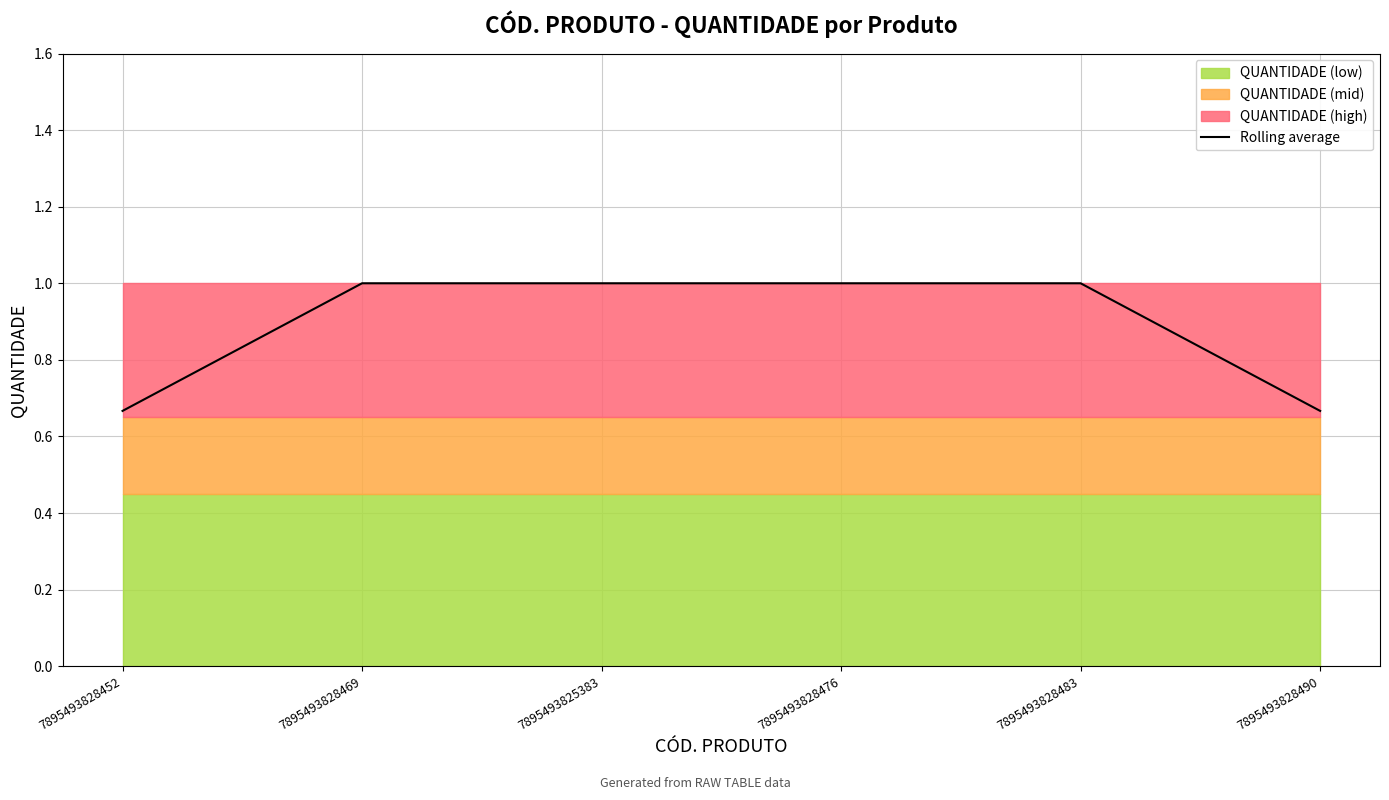

The value at 7895493825383 is 1.0. True or false?

True